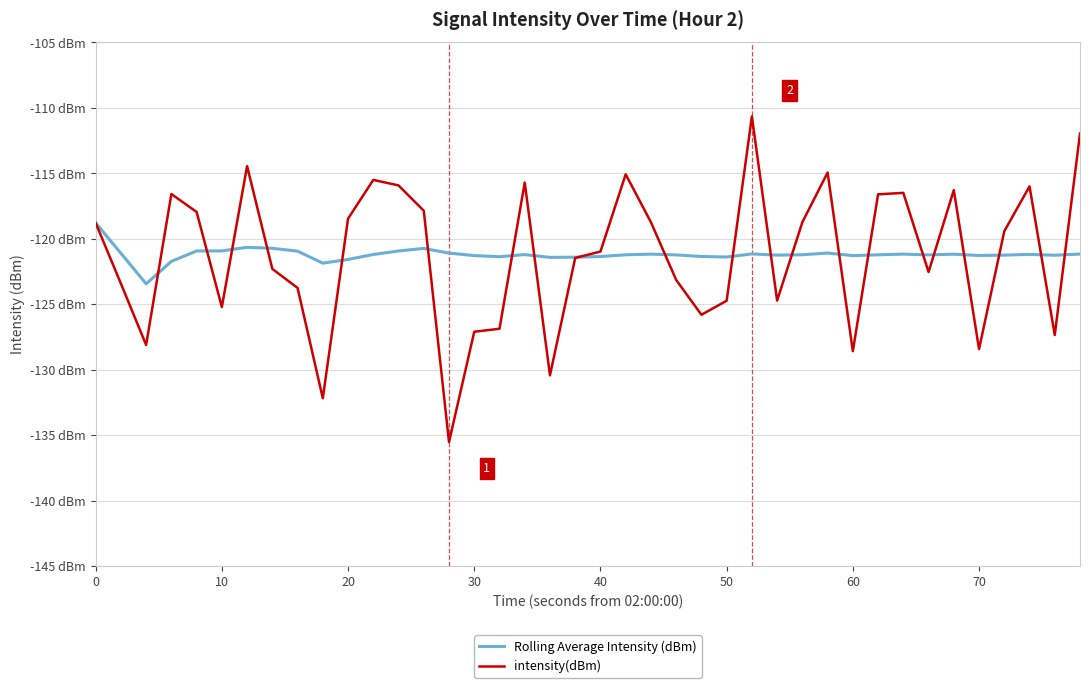

What is the difference between the maximum and minimum values in the Rolling Average Intensity (dBm) series?

4.7